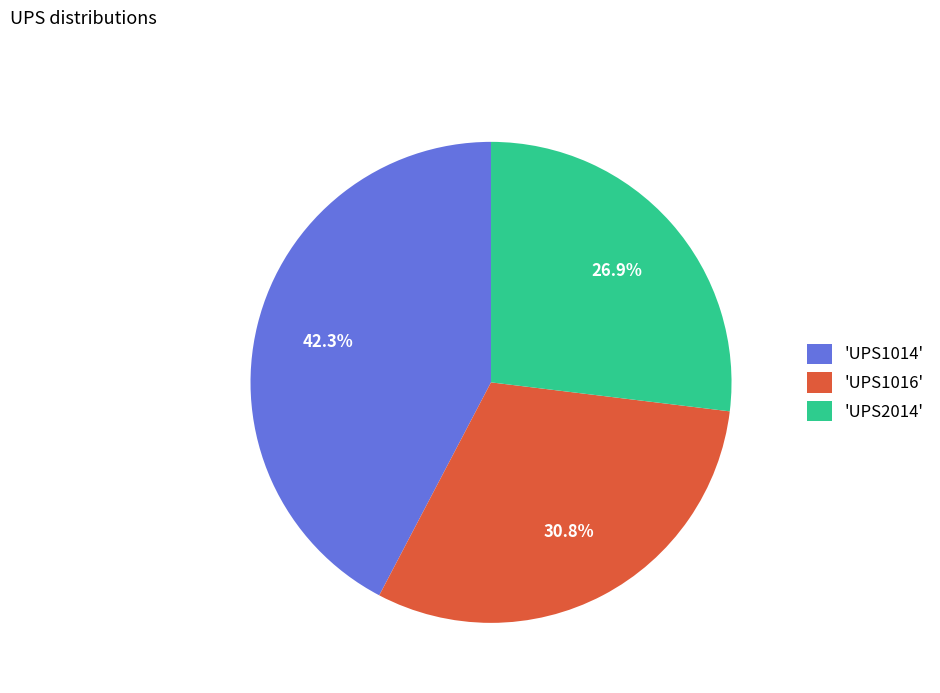

Rank the categories by value from highest to lowest.

'UPS1014', 'UPS1016', 'UPS2014'